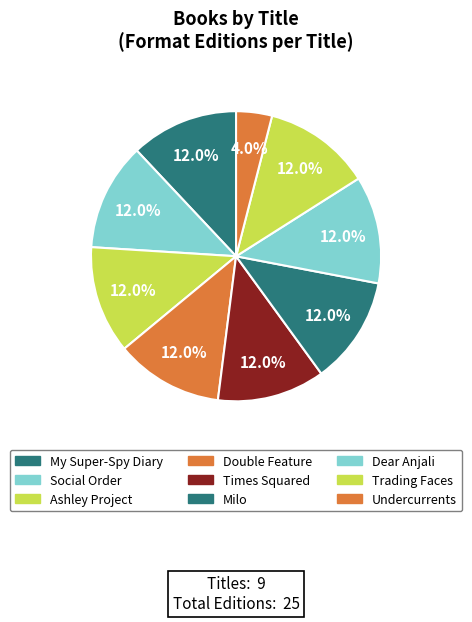

How many slices are in this pie chart?

9